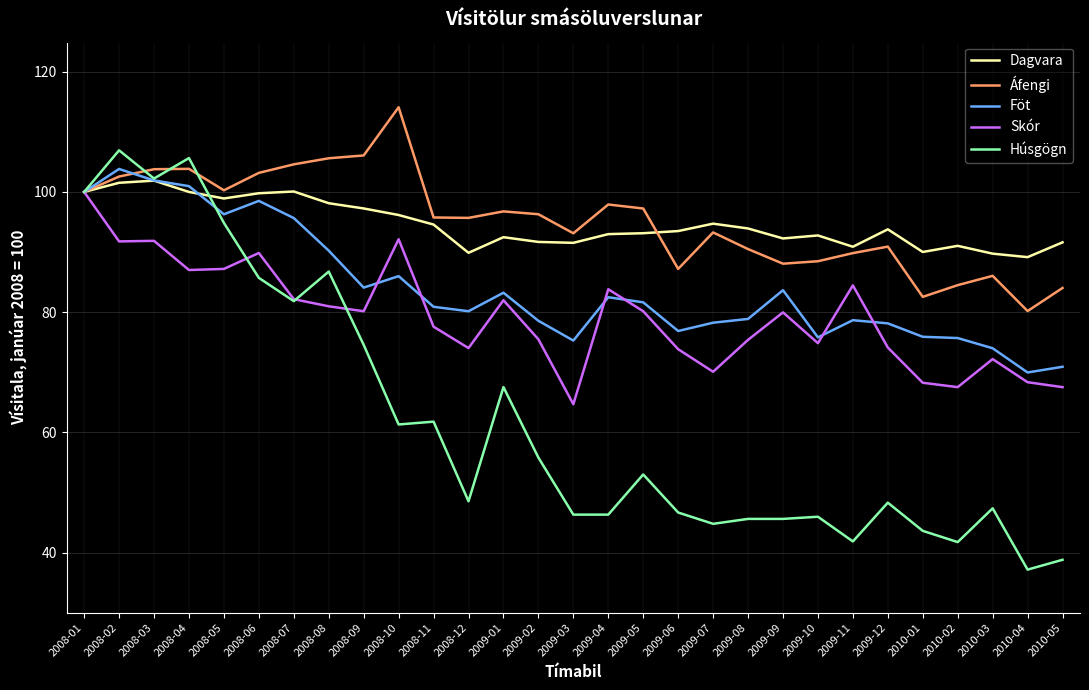

Which series has the largest range (max minus min)?

Húsgögn